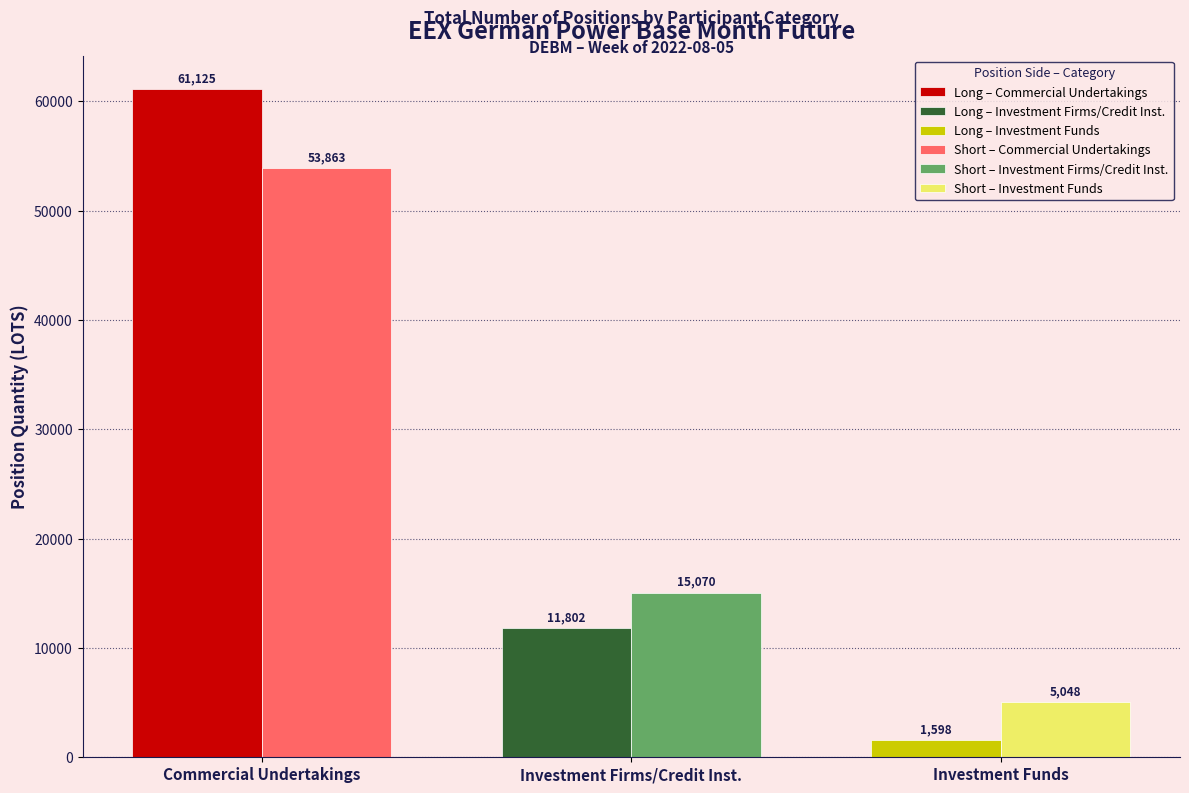

Reading left to right, transcribe all the data shown in this chart.

Long (Commercial Undertakings): 61124.7	53862.7
Long (Investment Firms): 11802.1	15069.8
Long (Investment Funds): 1597.5	5048.1